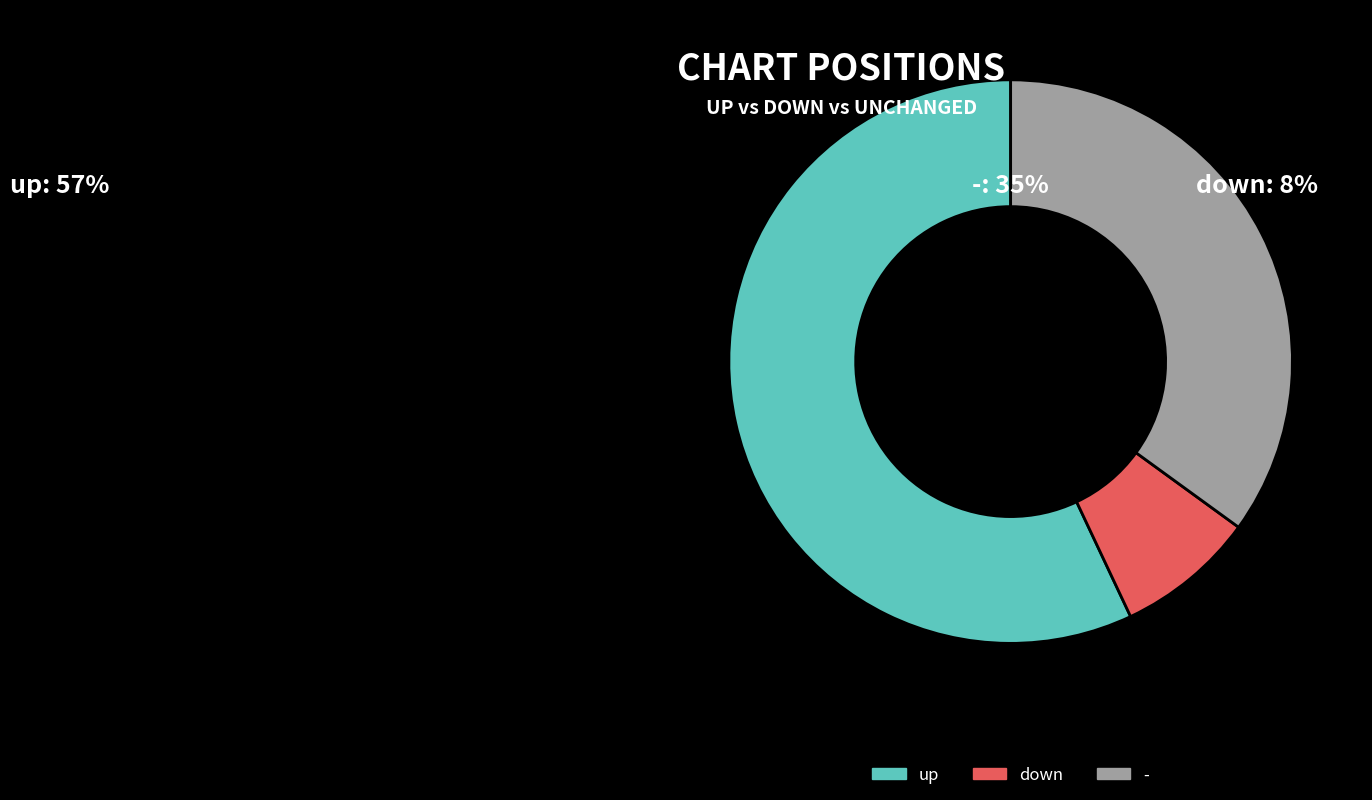

The up slice represents 57% of the pie. True or false?

True